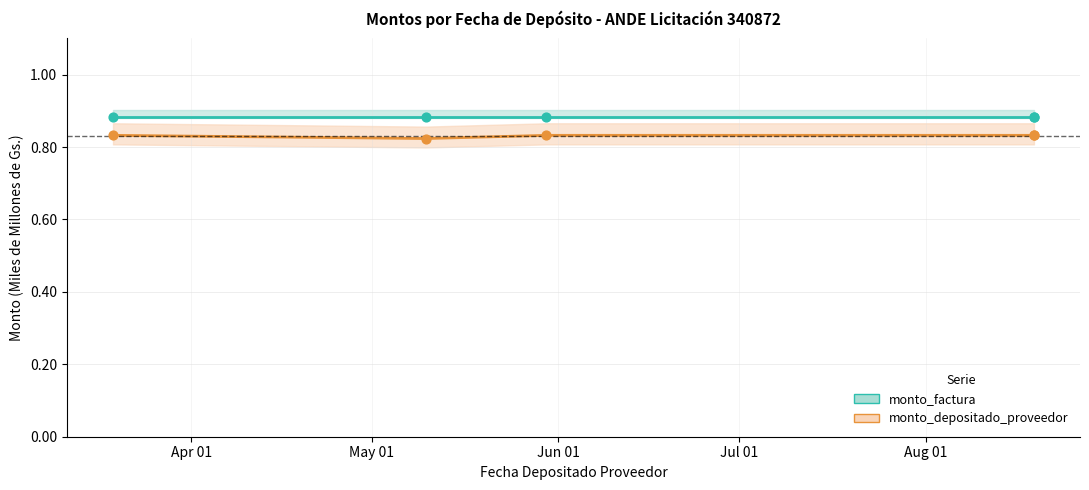

Which has a higher value, 2019-05-10 or 2019-08-19?

2019-08-19